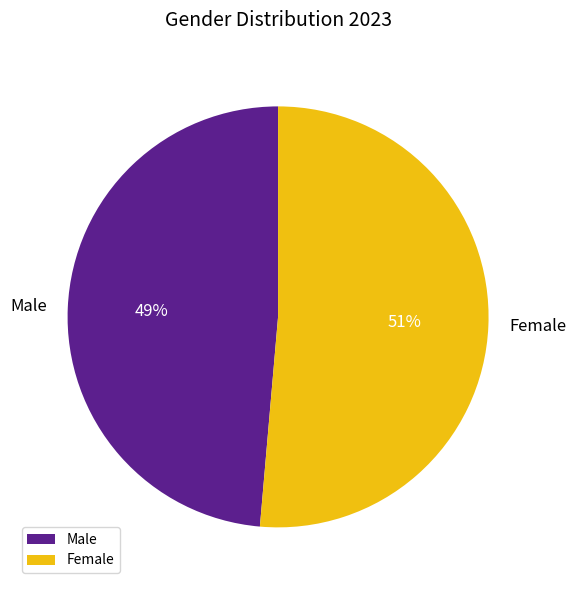

Does any single category account for the majority?

Yes